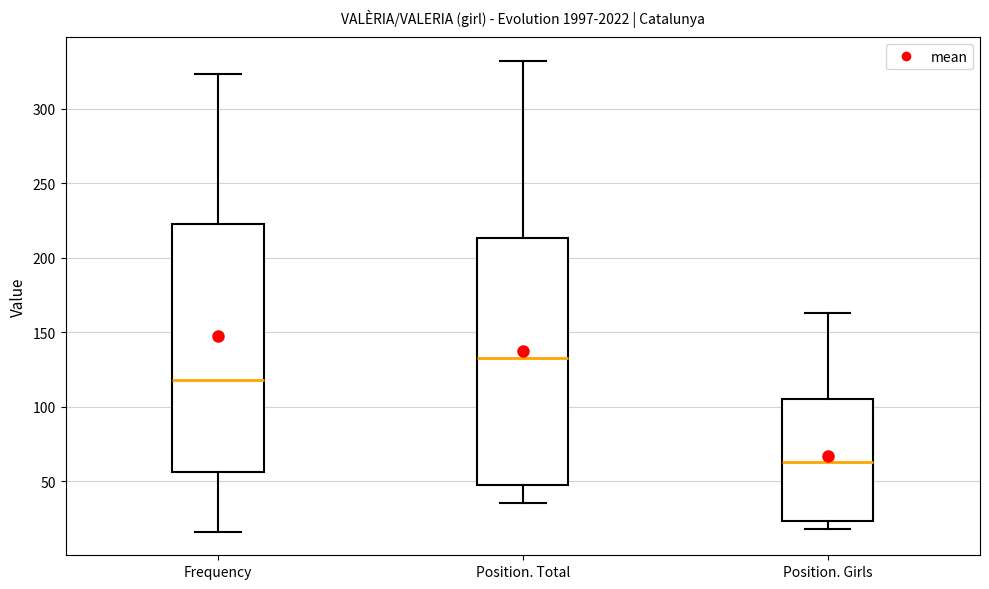

Which box has the lowest median line?

Position. Girls